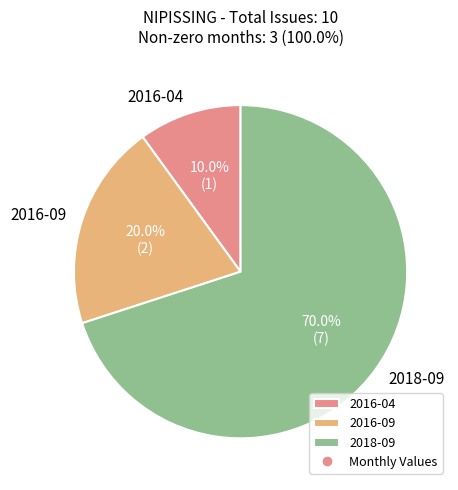

Is there any slice that represents more than half of the pie?

Yes